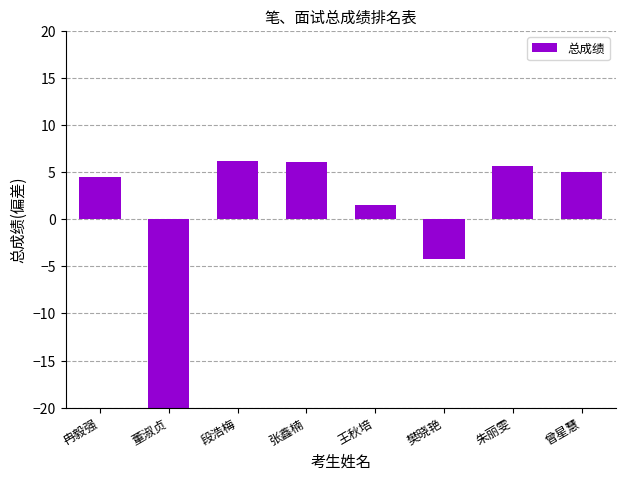

List the labels in order of value, smallest first.

董淑贞, 樊晓艳, 王秋培, 冉毅强, 曾星慧, 朱丽雯, 张鑫楠, 段浩梅